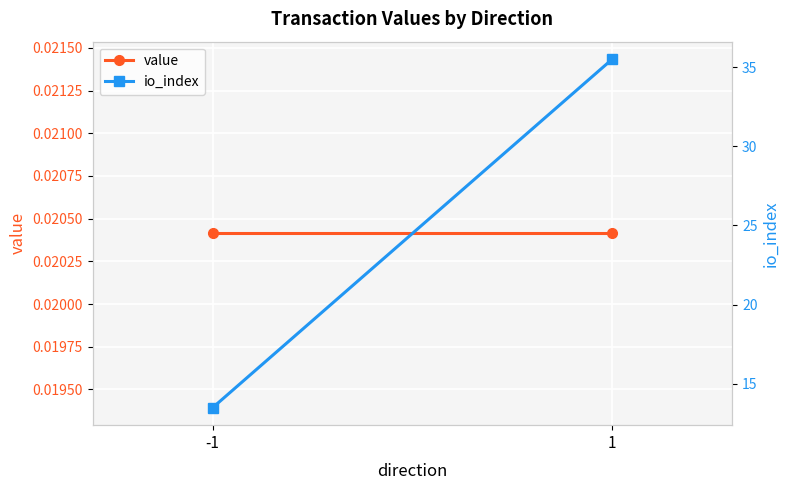

Which category has the lowest value in the io_index series?

-1